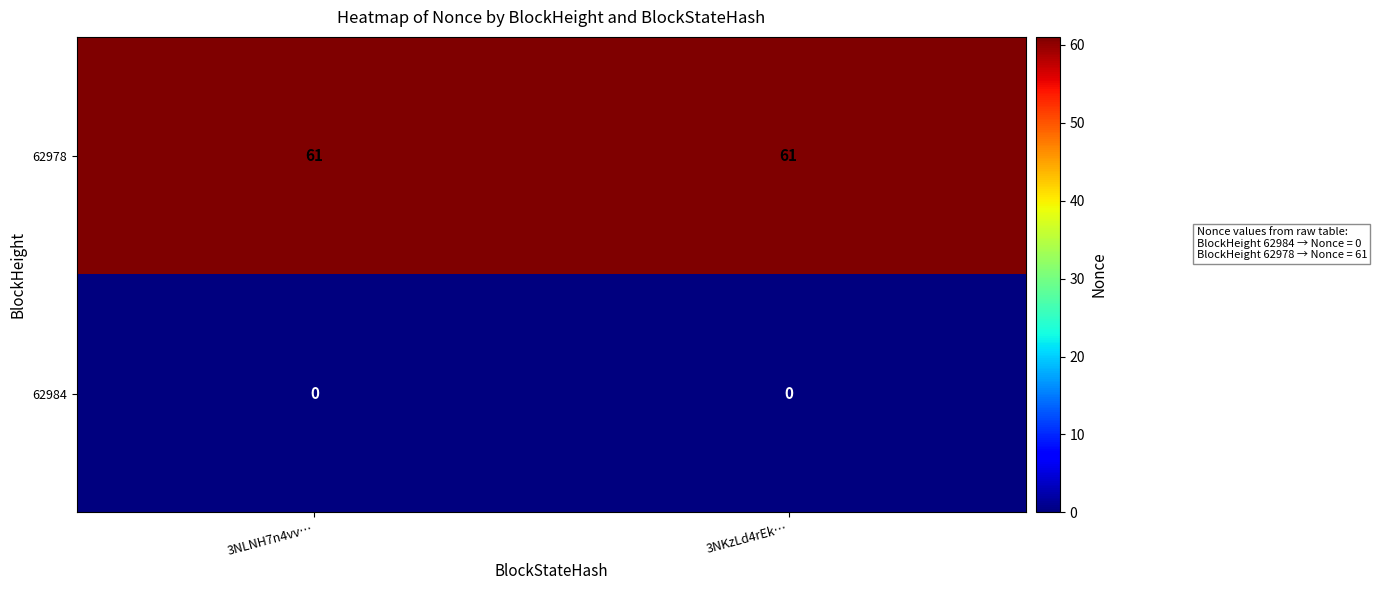

What is the maximum value shown in the chart?

61